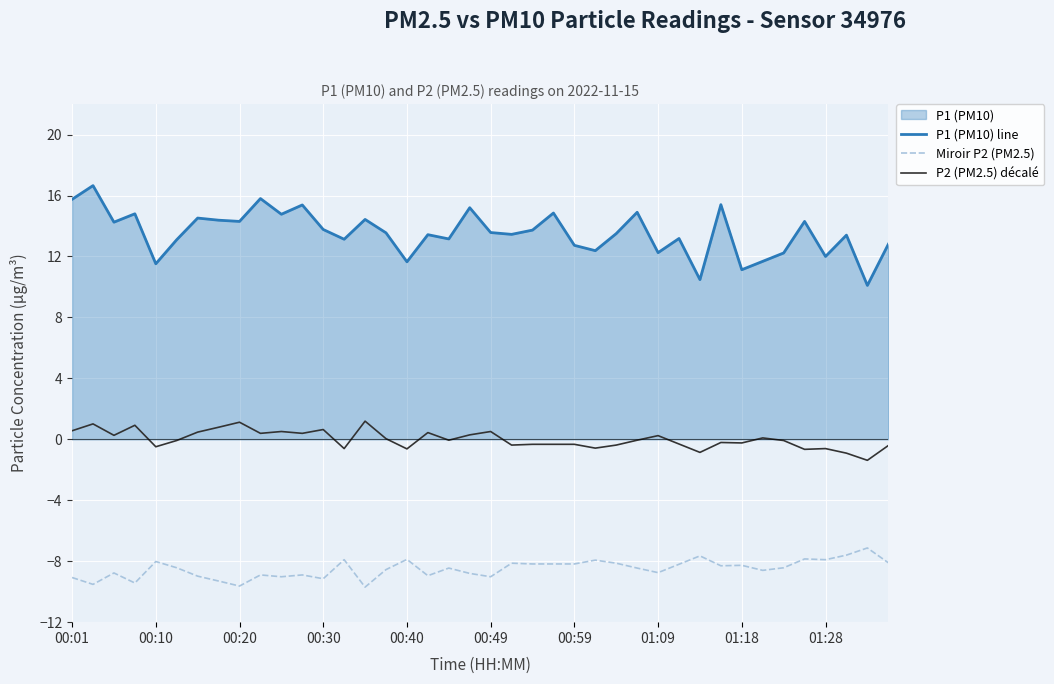

Which series has the widest spread of values?

P1 (PM10) line